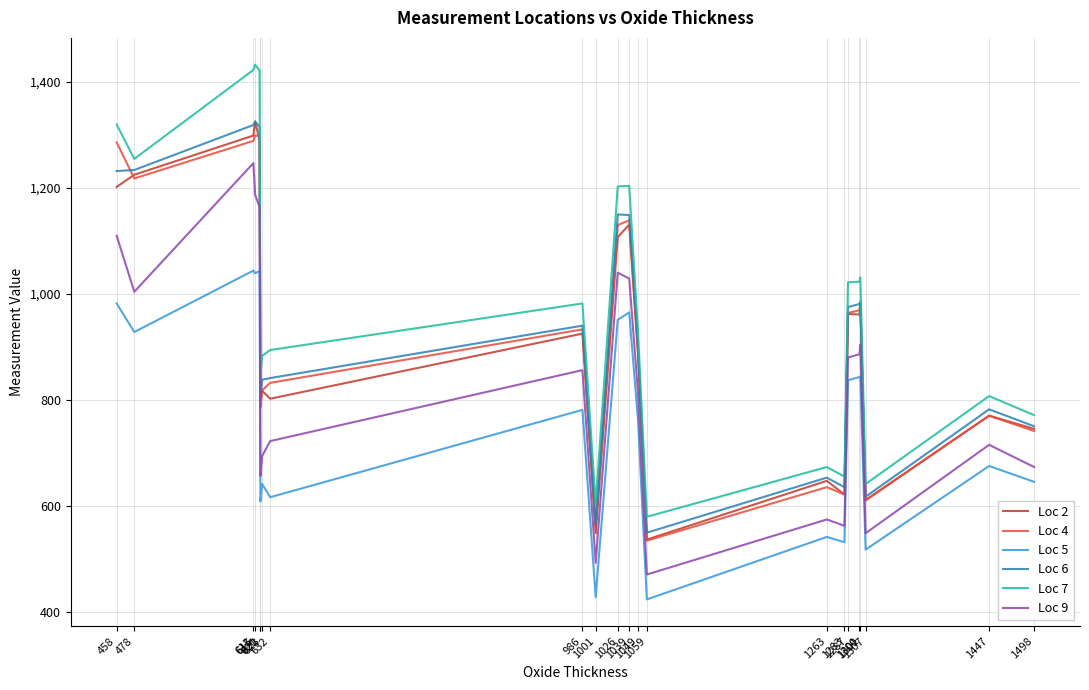

Which series has the largest total across all categories?

Loc 7